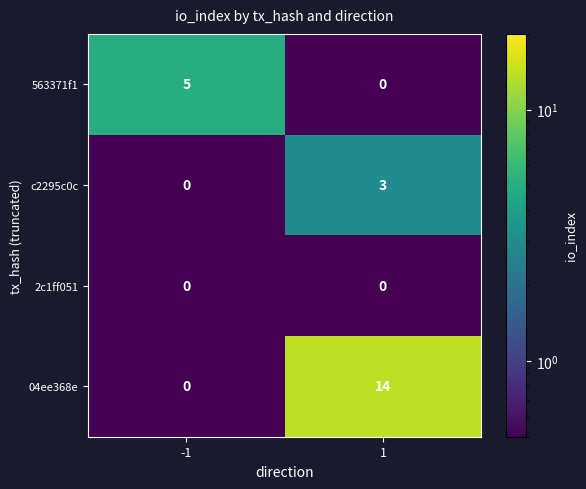

What is the sum of the 563371f1 values at -1 and 1?

5